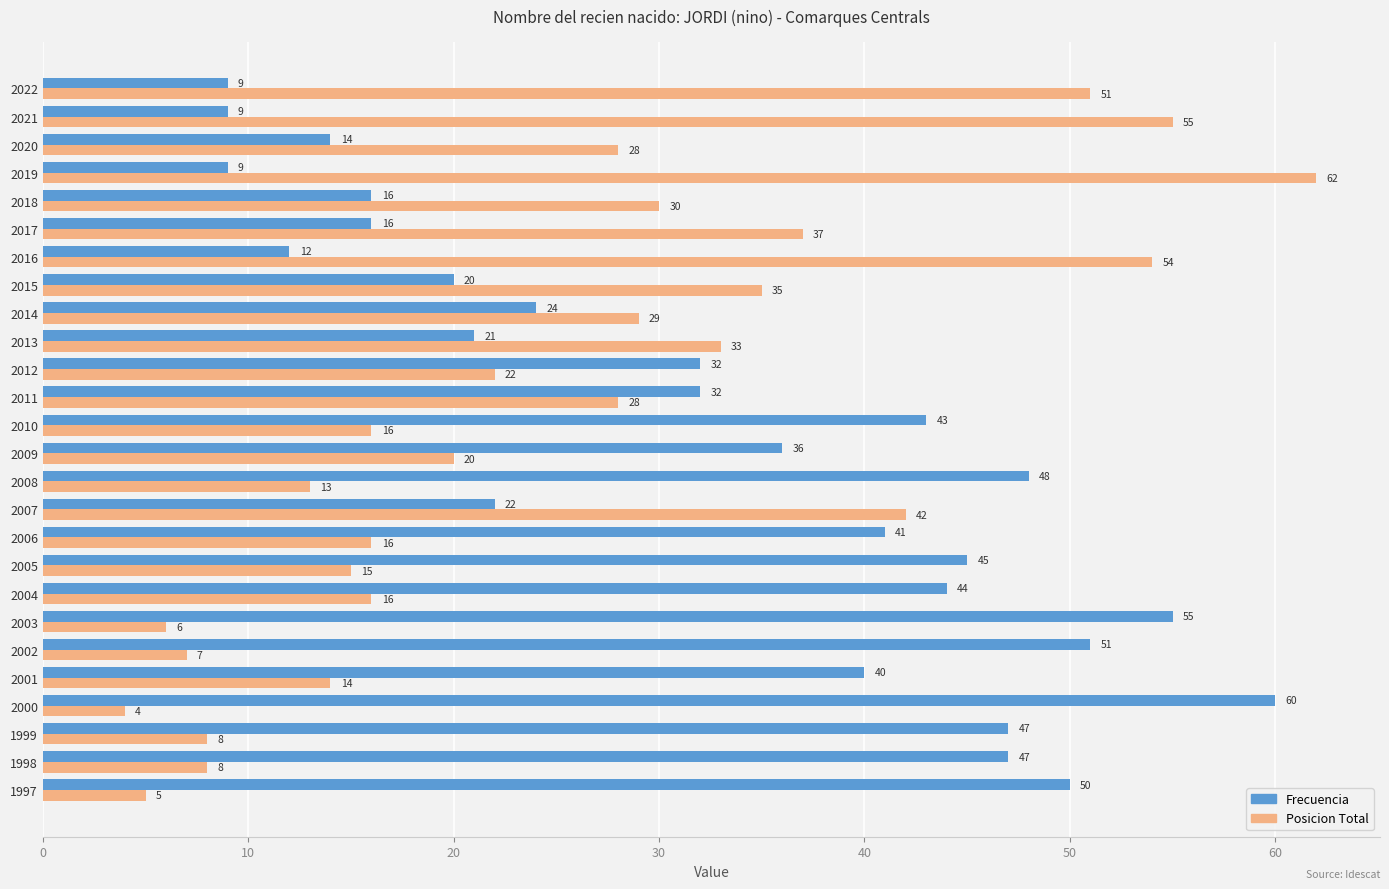

Rank the series by their maximum value, from lowest to highest.

Frecuencia, Posicion Total